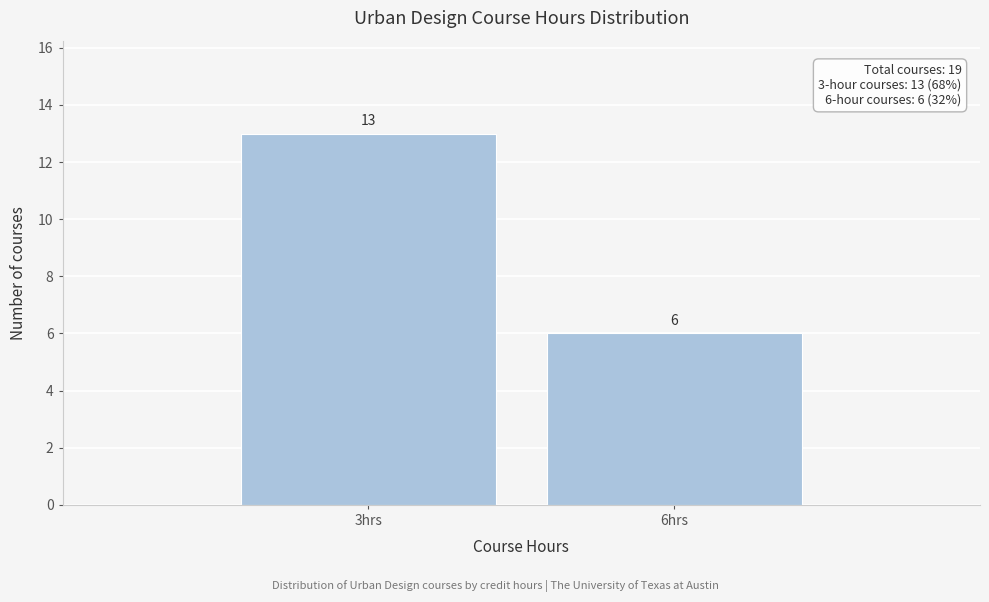

Reading left to right, transcribe all the data shown in this chart.

3hrs=13	6hrs=6